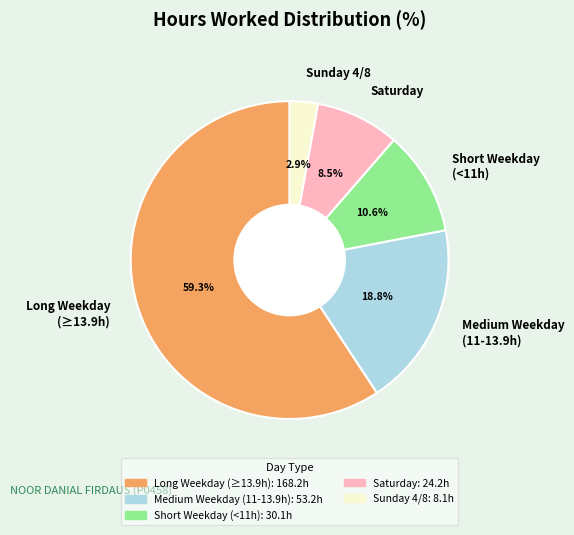

Which category accounts for the majority?

Long Weekday (≥13.9h)